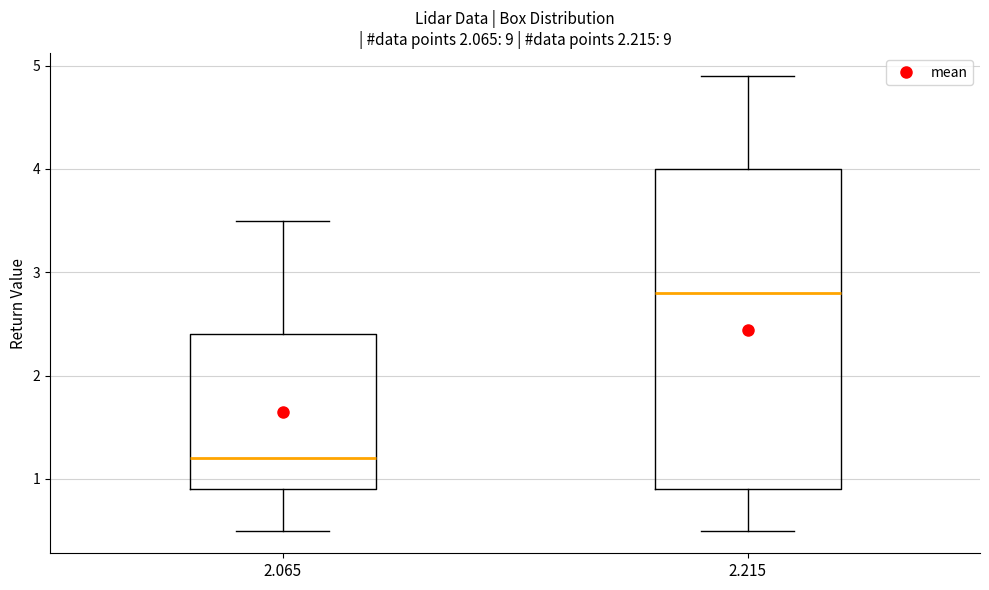

Which box is the tallest, from its lower edge to its upper edge?

2.215